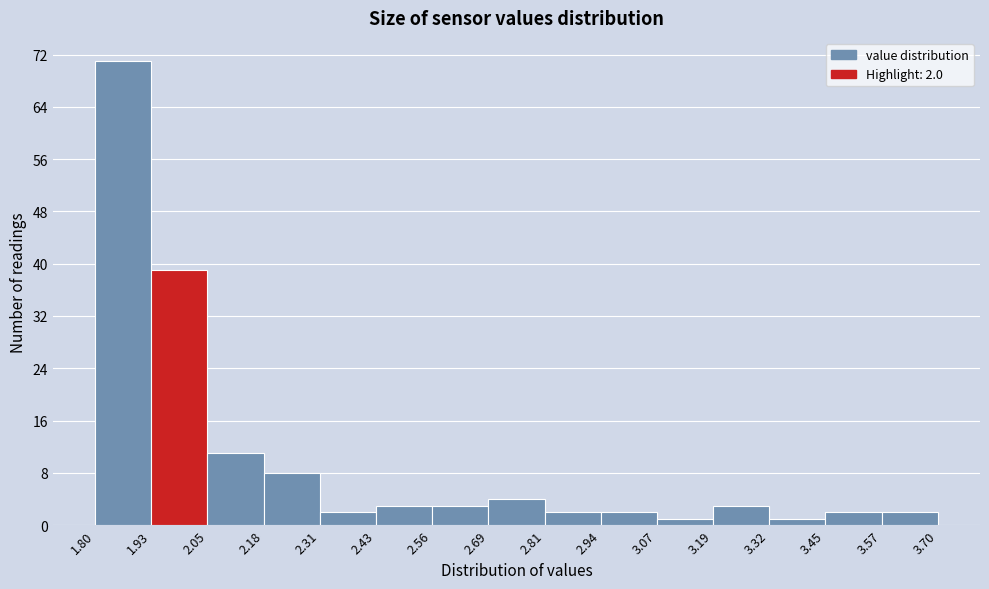

Over which range of the x-axis is the bar tallest?

1.80 to 1.93